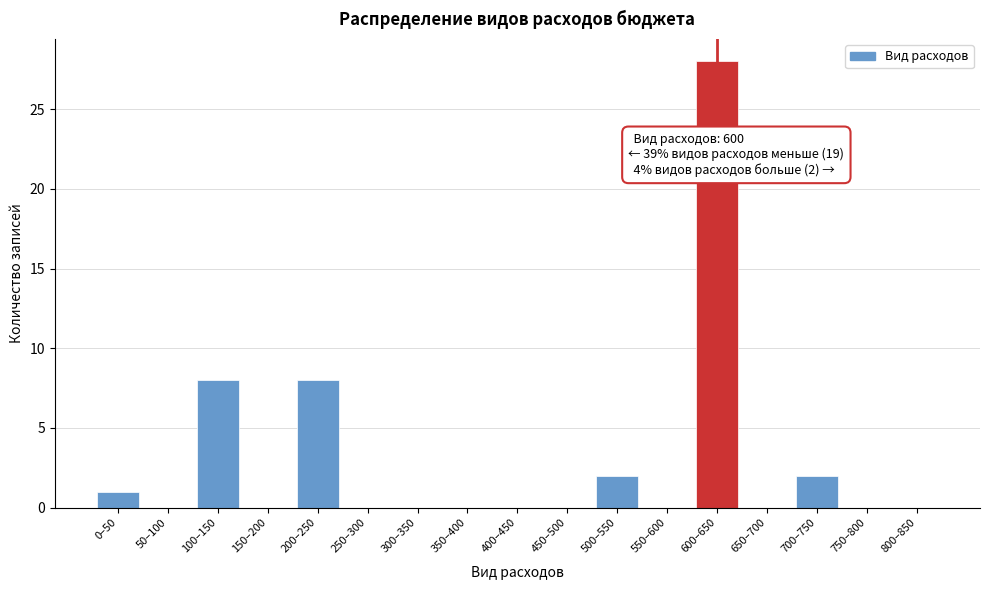

Reading left to right, transcribe all the data shown in this chart.

0–50=1	50–100=0	100–150=8	150–200=0	200–250=8	250–300=0	300–350=0	350–400=0	400–450=0	450–500=0	500–550=2	550–600=0	600–650=28	650–700=0	700–750=2	750–800=0	800–850=0